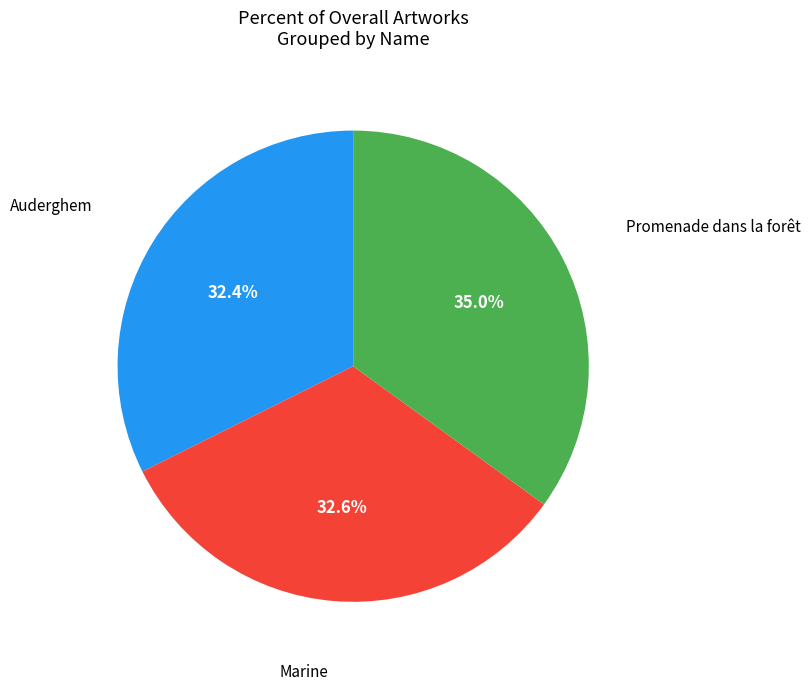

Is there any slice that represents more than half of the pie?

No